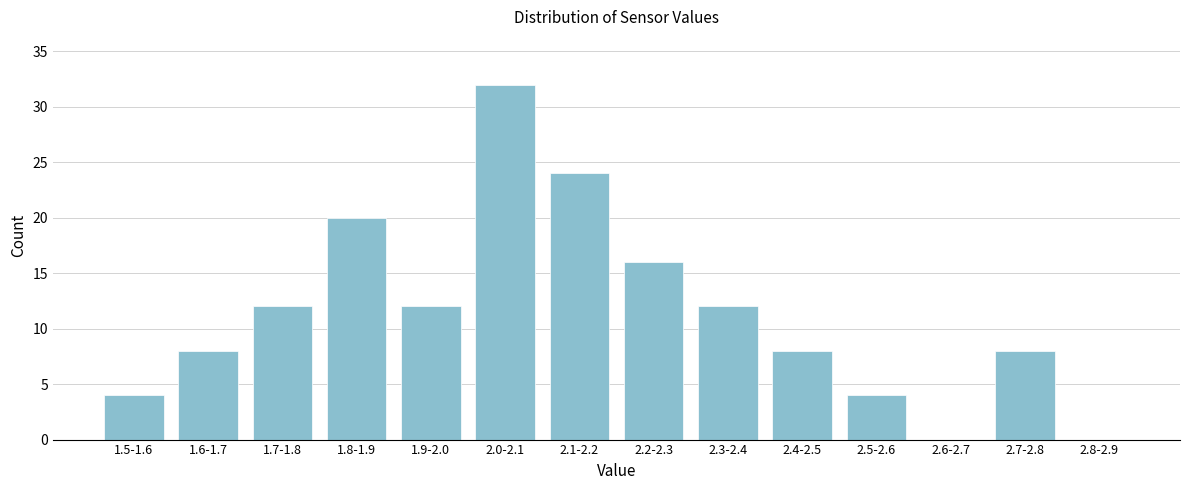

Reading left to right, extract all data points from this chart.

1.5-1.6=4	1.6-1.7=8	1.7-1.8=12	1.8-1.9=20	1.9-2.0=12	2.0-2.1=32	2.1-2.2=24	2.2-2.3=16	2.3-2.4=12	2.4-2.5=8	2.5-2.6=4	2.6-2.7=0	2.7-2.8=8	2.8-2.9=0